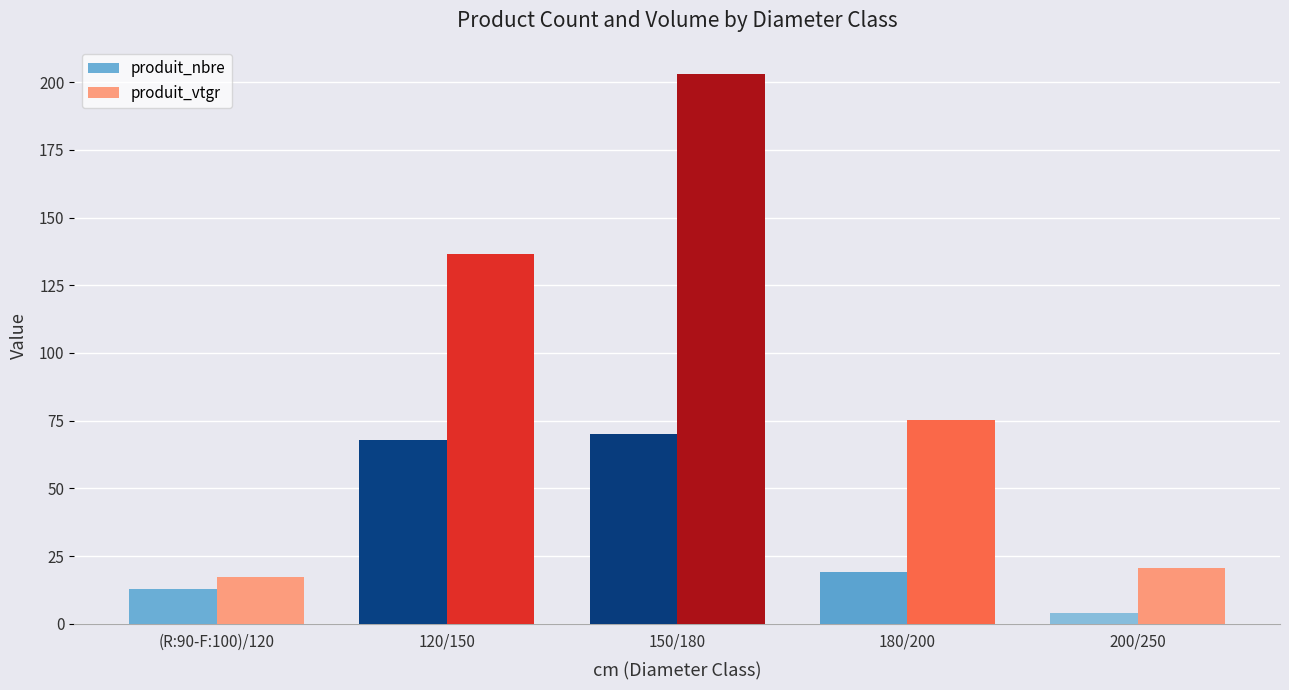

List the labels in order of produit_vtgr value, smallest first.

(R:90-F:100)/120, 200/250, 180/200, 120/150, 150/180